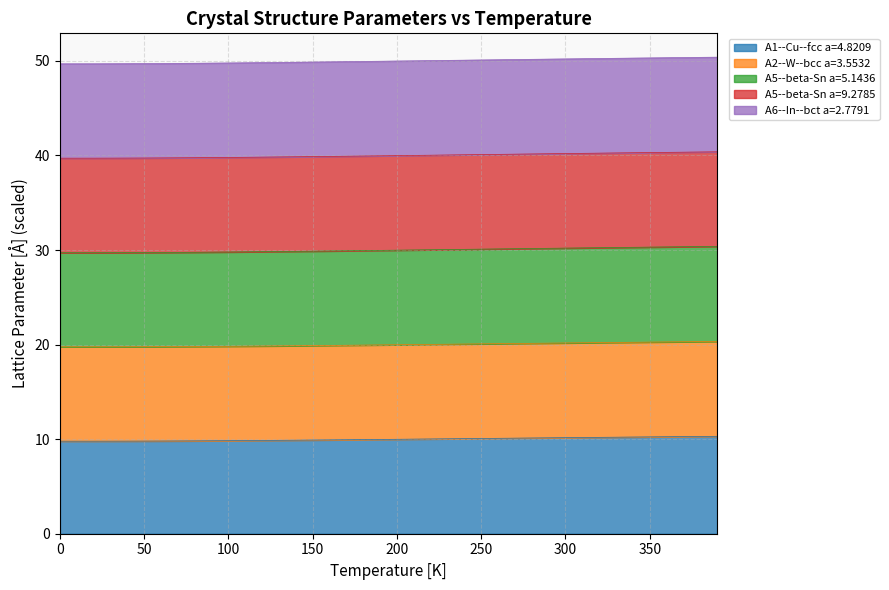

The value of A5--beta-Sn a=5.1436 at 390 is 30.4. True or false?

True